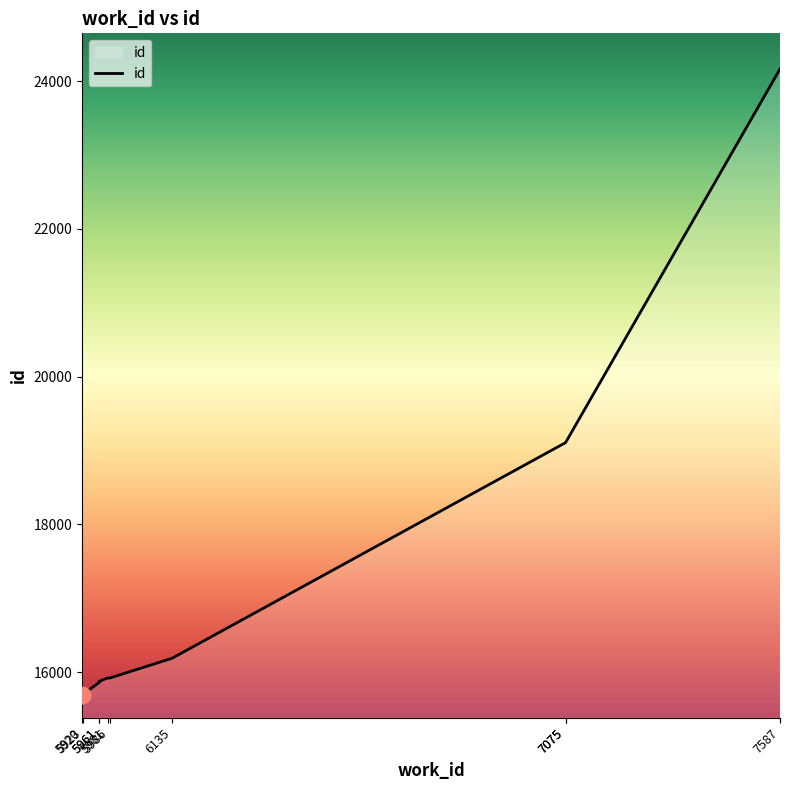

What is the change in value from 5986 to 6135?

+268